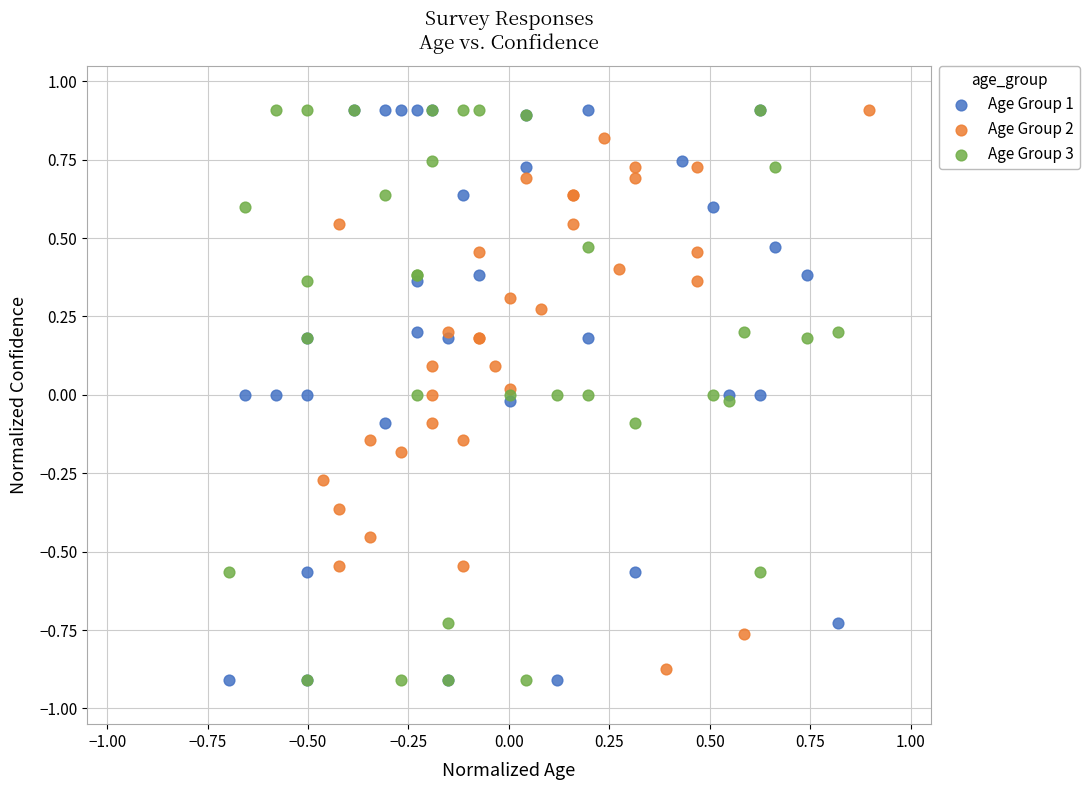

What are all the series names shown in the legend?

Age Group 1, Age Group 2, Age Group 3